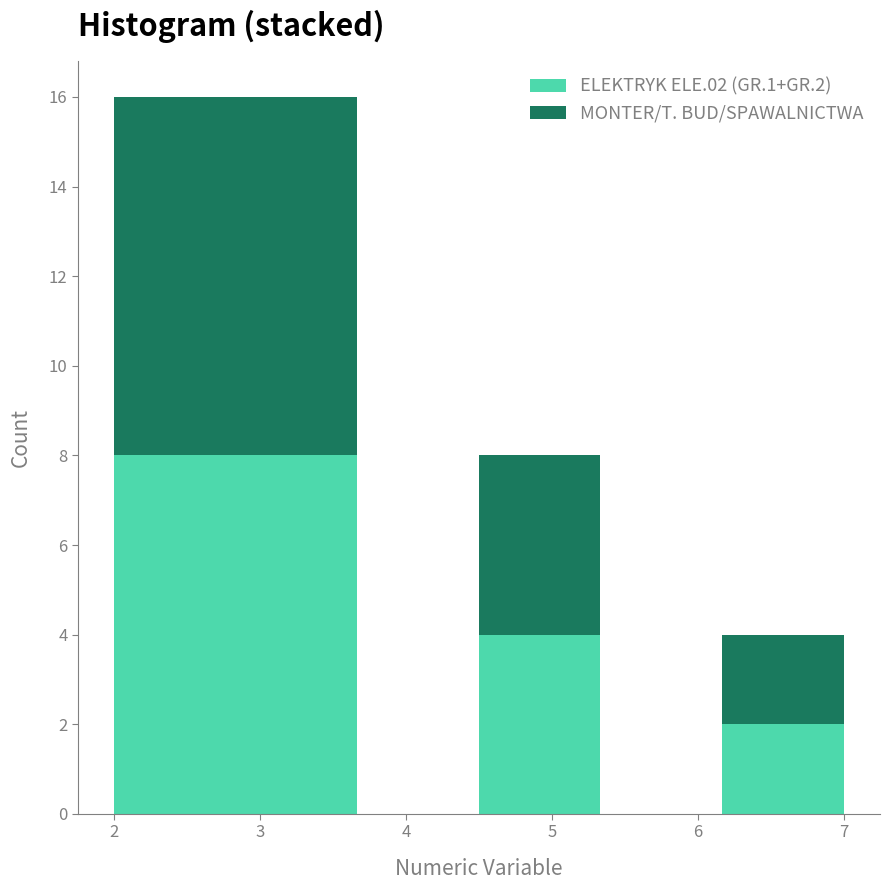

What is the total height of the stacked bar covering 2.8 to 3.7 on the x-axis? Neither the bar edges nor the heights are printed on the chart, so give them approximately, as read against the axes.

16